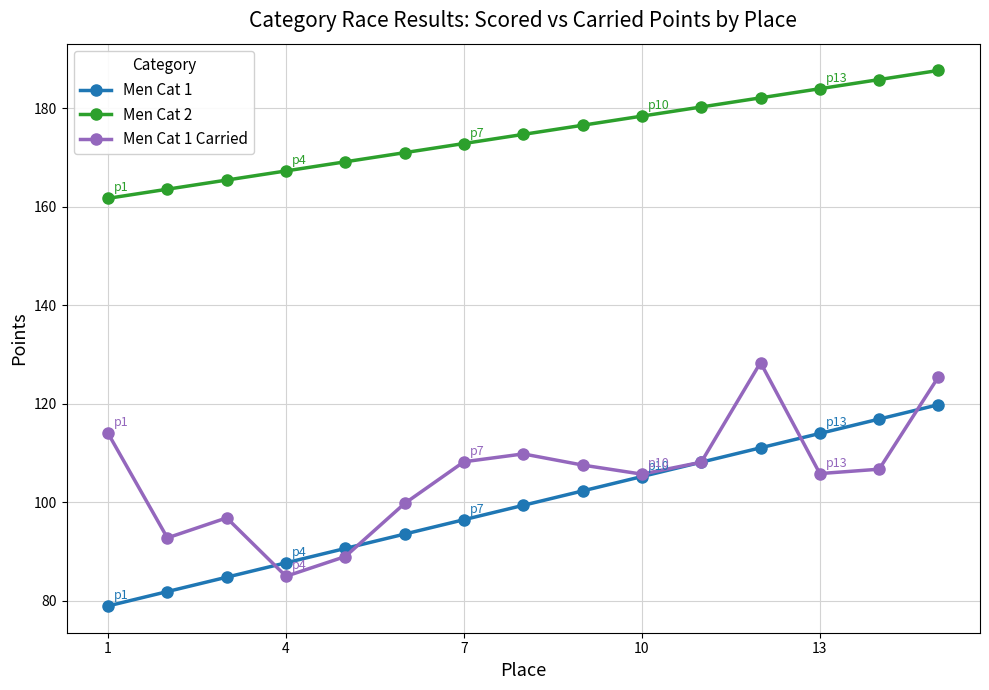

What is the value of the Men Cat 1 Carried point at the 12th from the left?

128.4